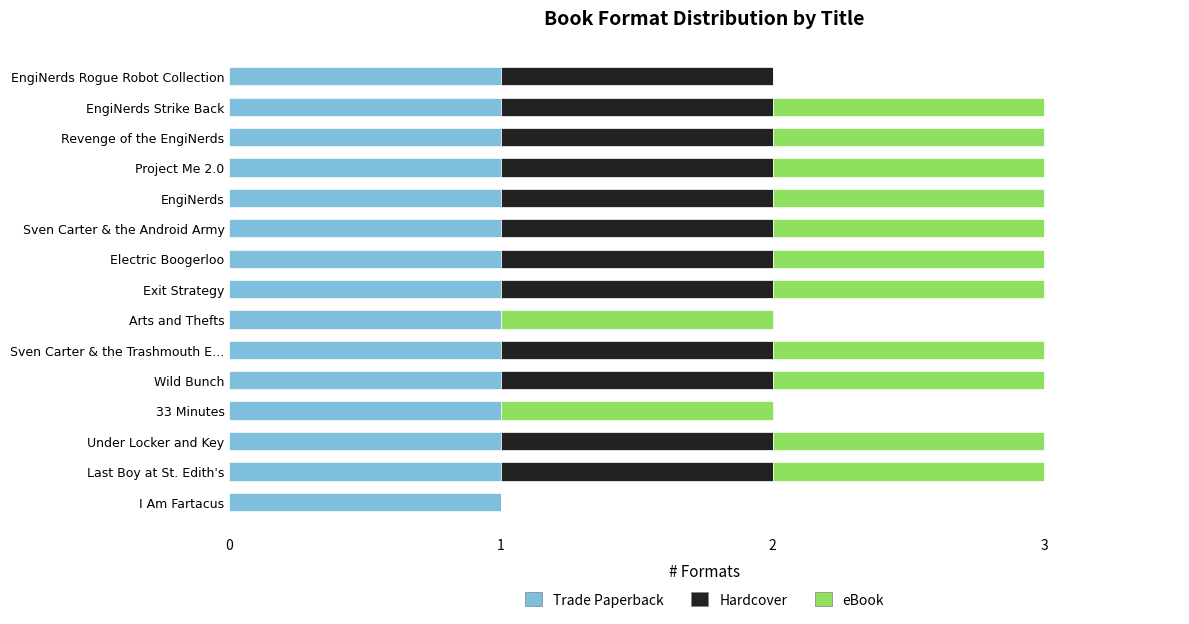

Is it true that Trade Paperback equals 1 at Last Boy at St. Edith's?

True